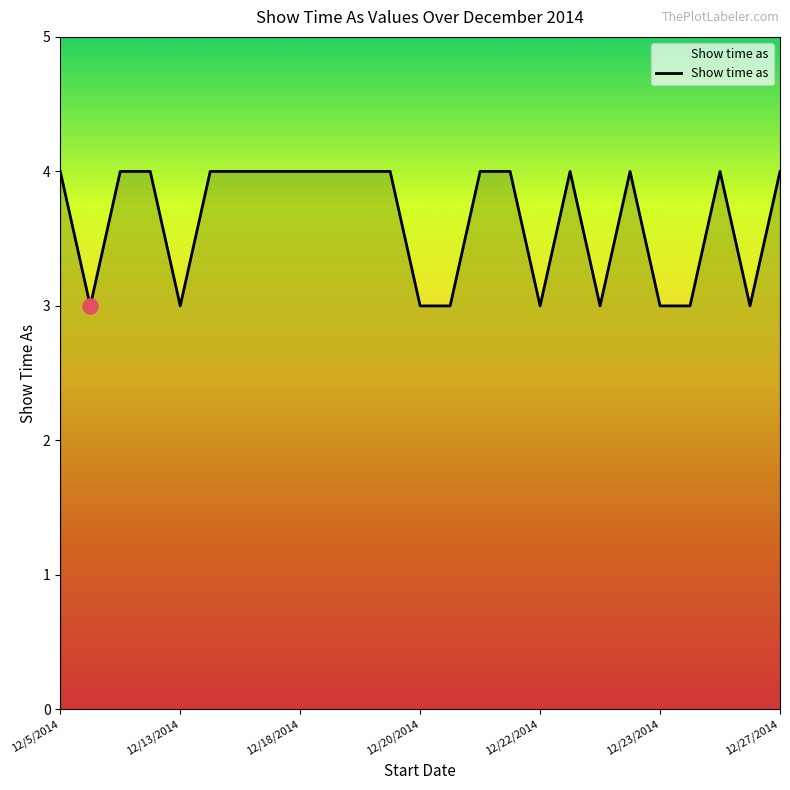

What is the maximum value shown in the chart?

4